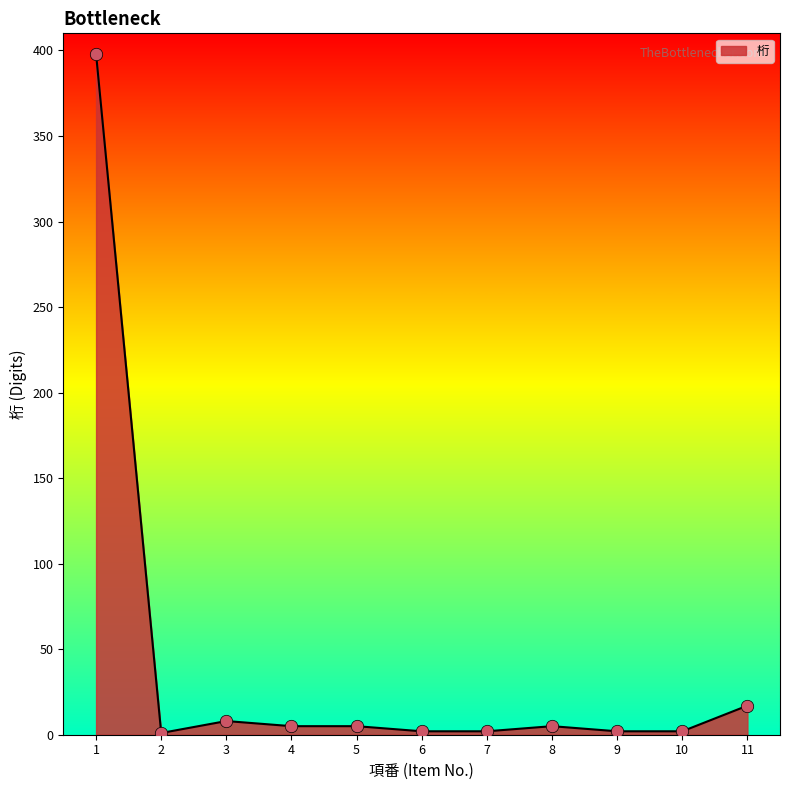

What is the maximum value shown in the chart?

398